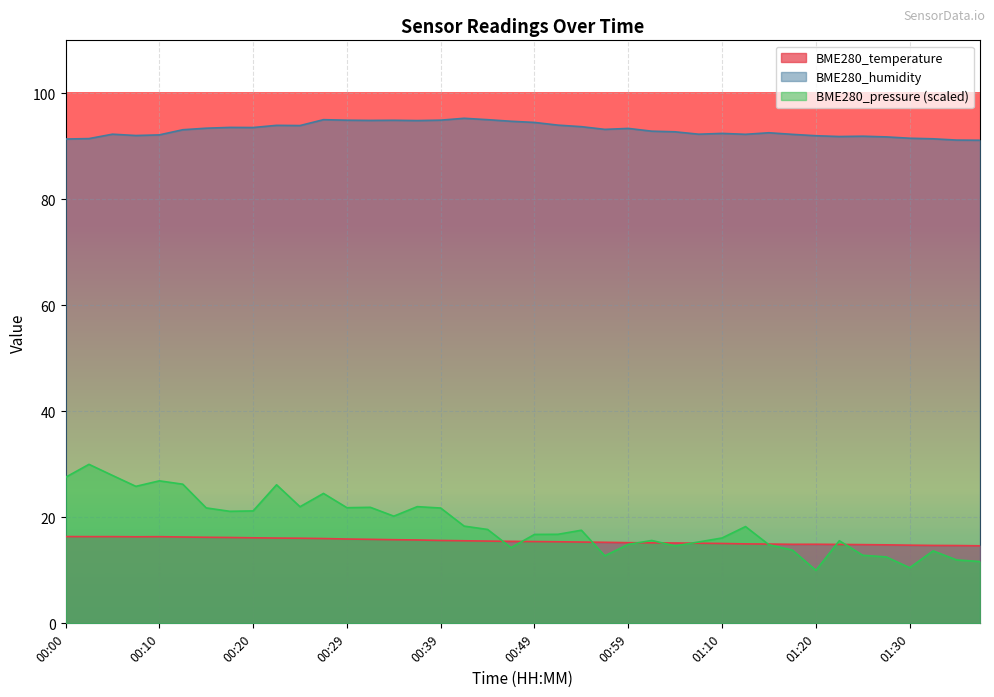

True or false: BME280_humidity has more than 1 points higher than both neighbors.

True